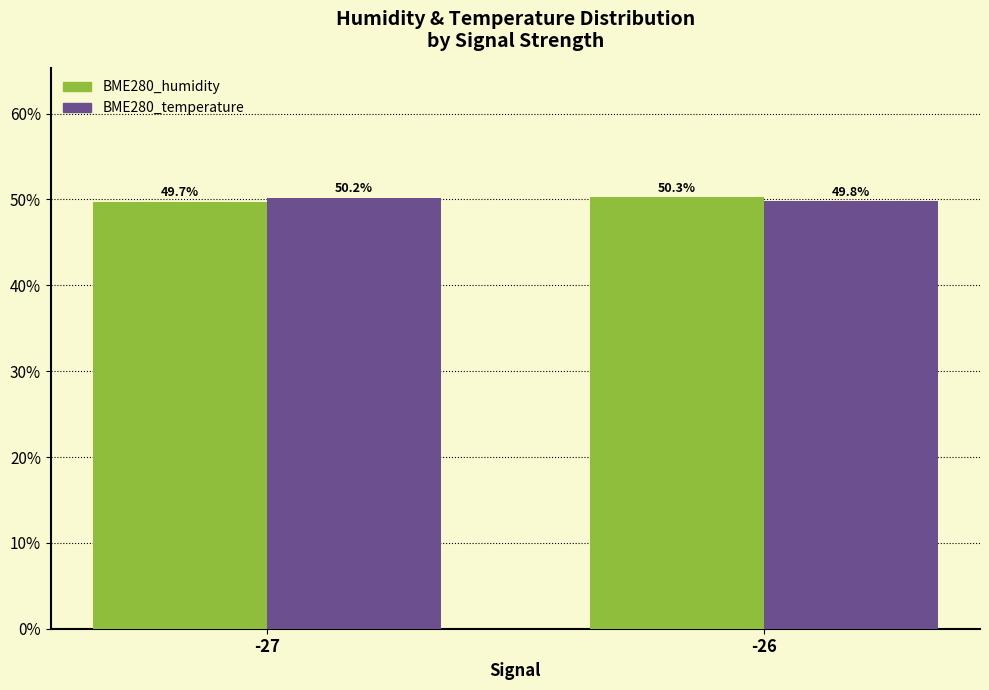

At -26, list the series in order from largest to smallest.

BME280_humidity, BME280_temperature